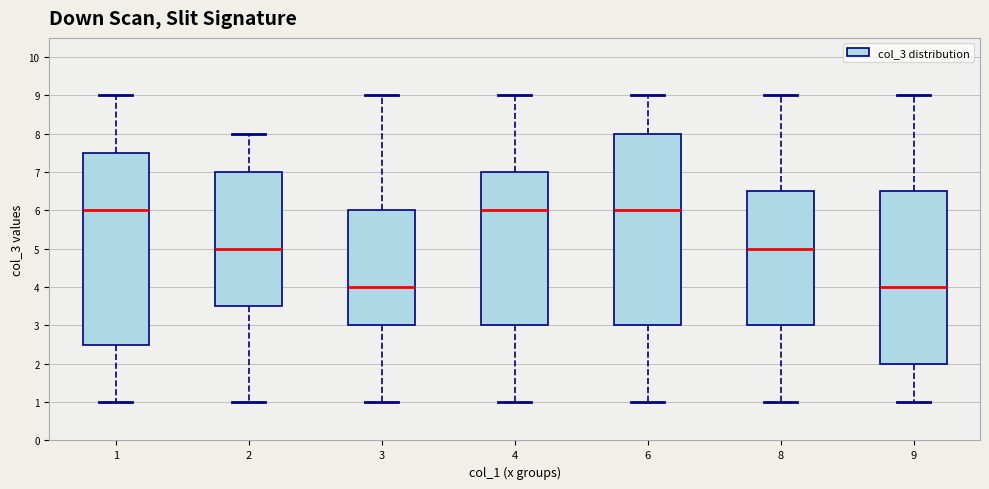

Where does the upper whisker of the box at x = 4 end on the y-axis? The values are not printed on the chart, so give them approximately, as read against the axis.

9.0